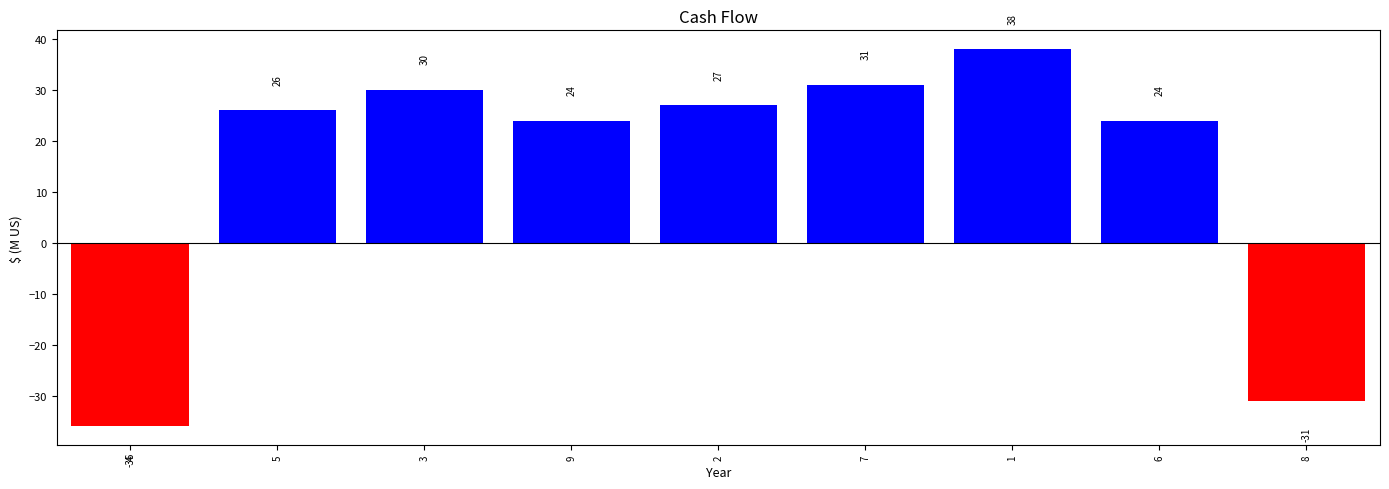

At which category does the chart reach its peak across all series?

1